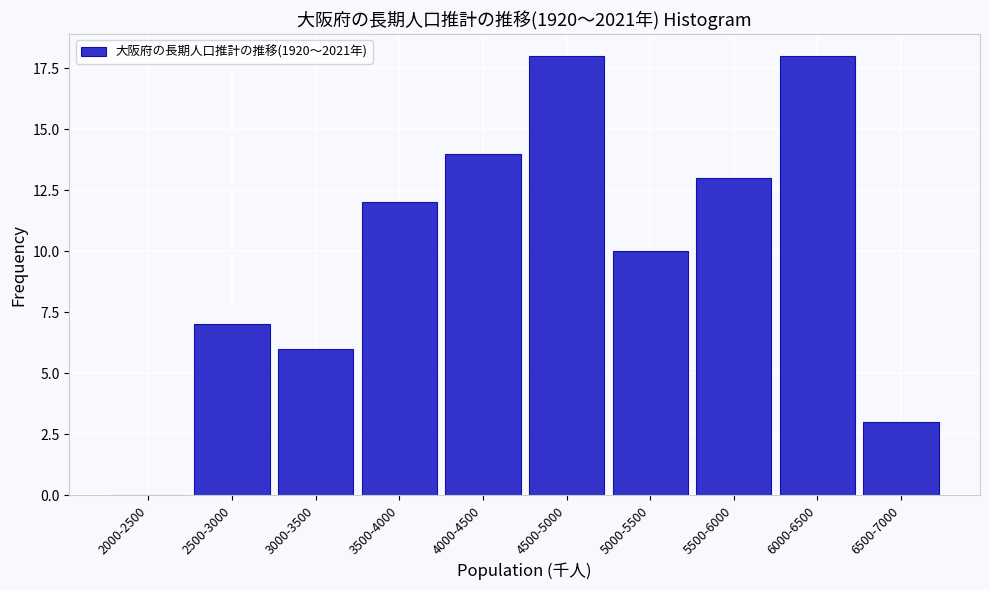

Reading right to left, transcribe all the data shown in this chart.

6500-7000=3	6000-6500=18	5500-6000=13	5000-5500=10	4500-5000=18	4000-4500=14	3500-4000=12	3000-3500=6	2500-3000=7	2000-2500=0